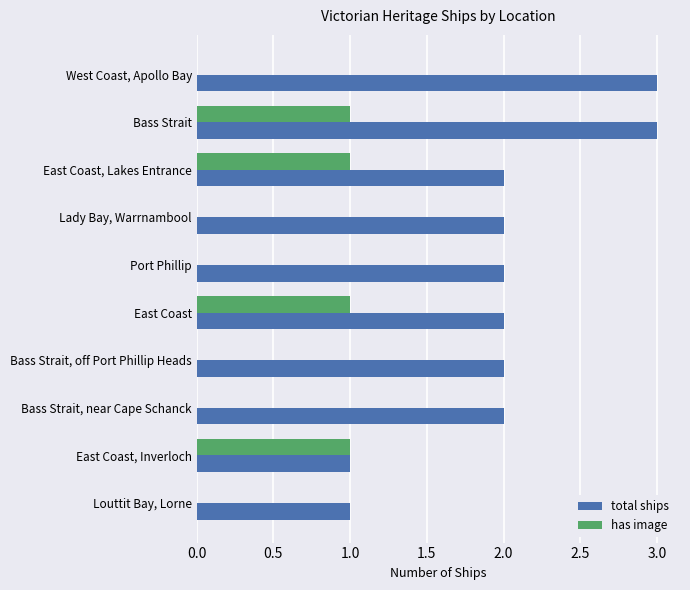

Which series has the largest total across all categories?

total ships